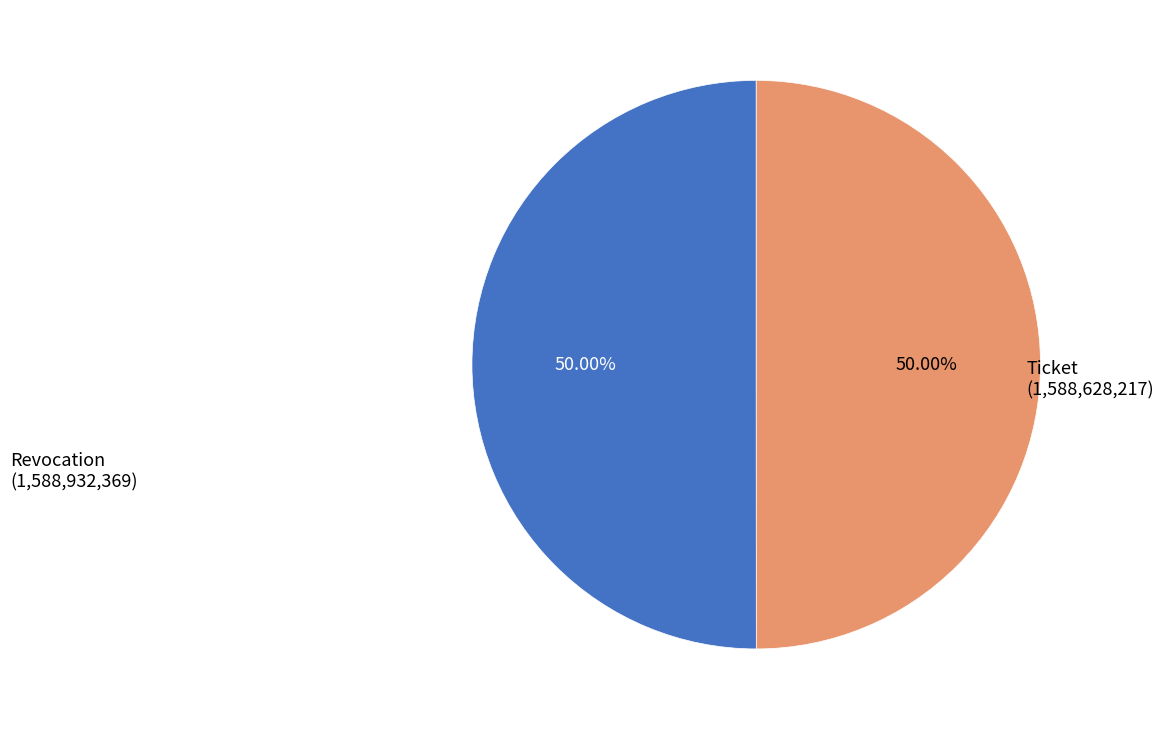

How many slices are in this pie chart?

2